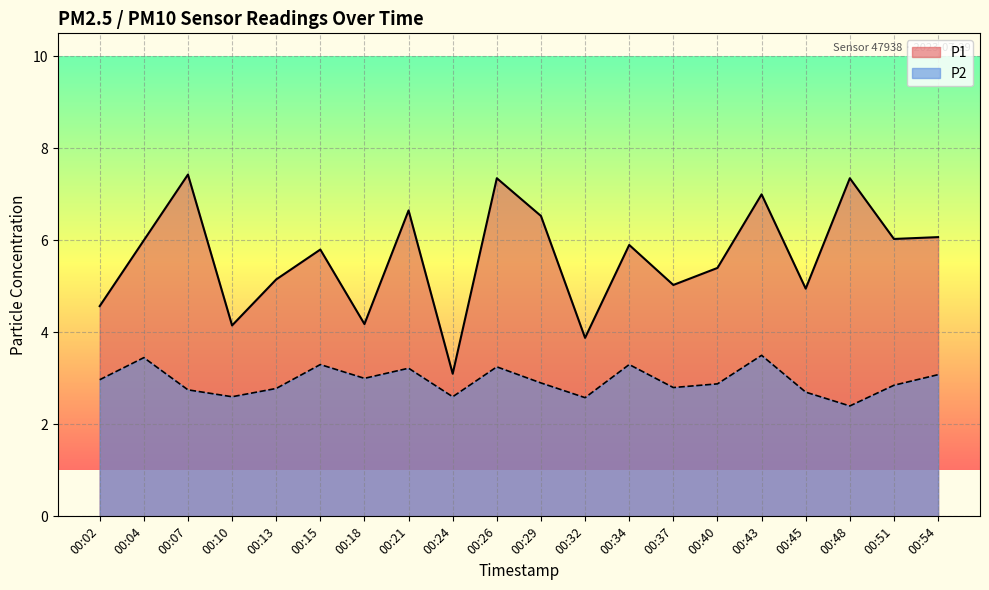

What are all the series names shown in the legend?

P1, P2